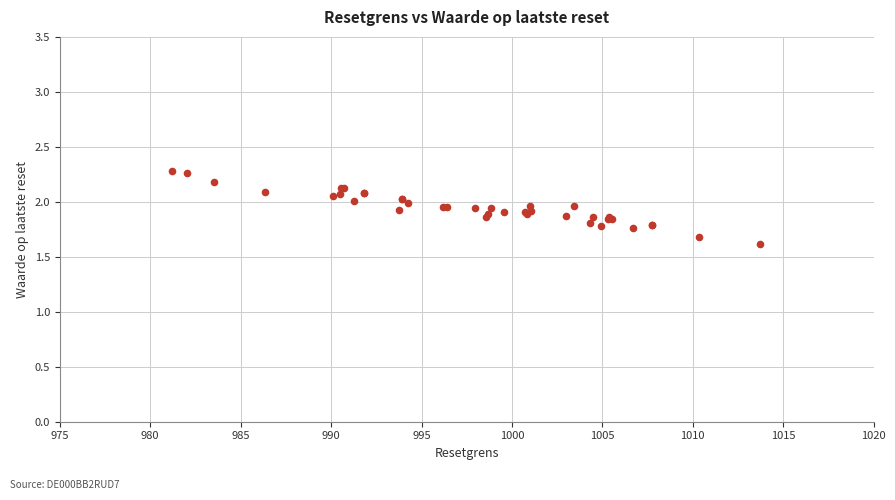

What Y value in the scatter plot is closest to 1?

1.6